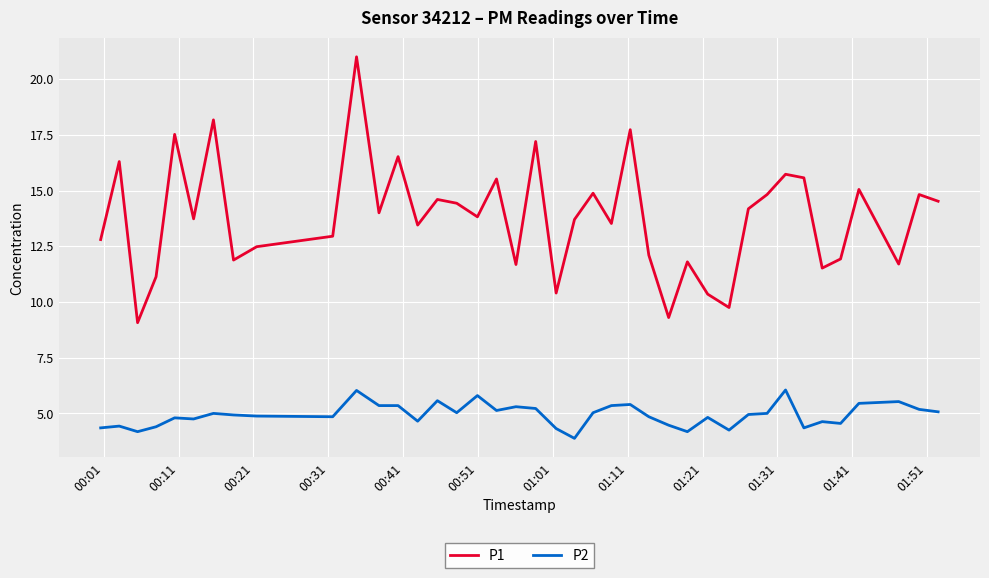

Count the number of categories in the chart.

40